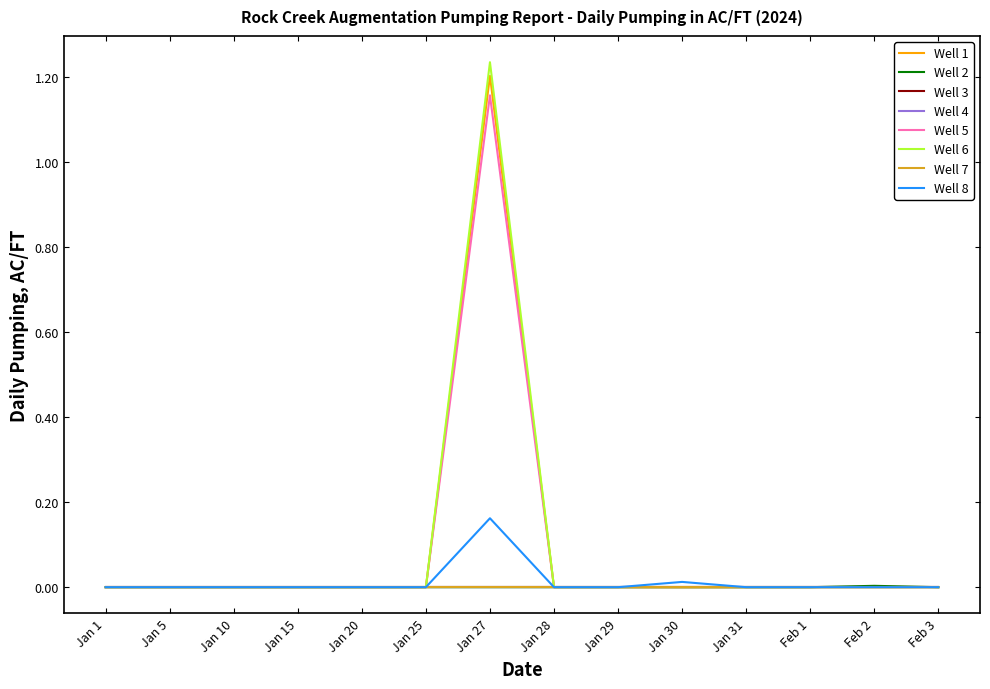

Is this an area chart (filled region under the line)?

No